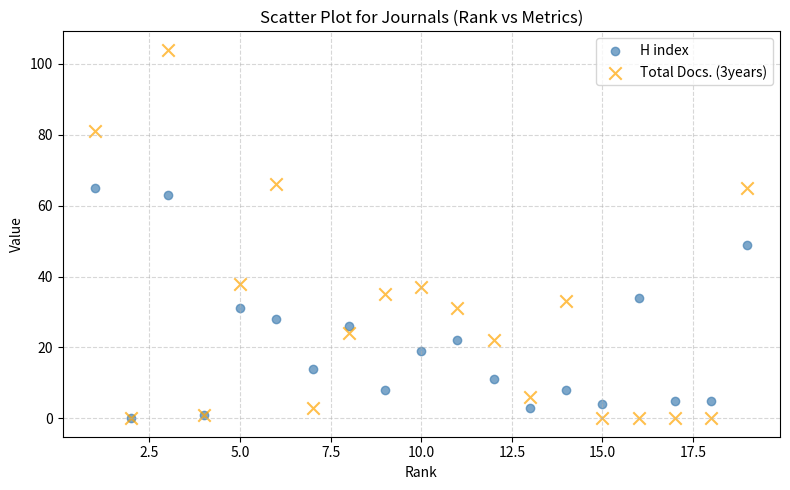

Across all series, what Y value is closest to 52?

49